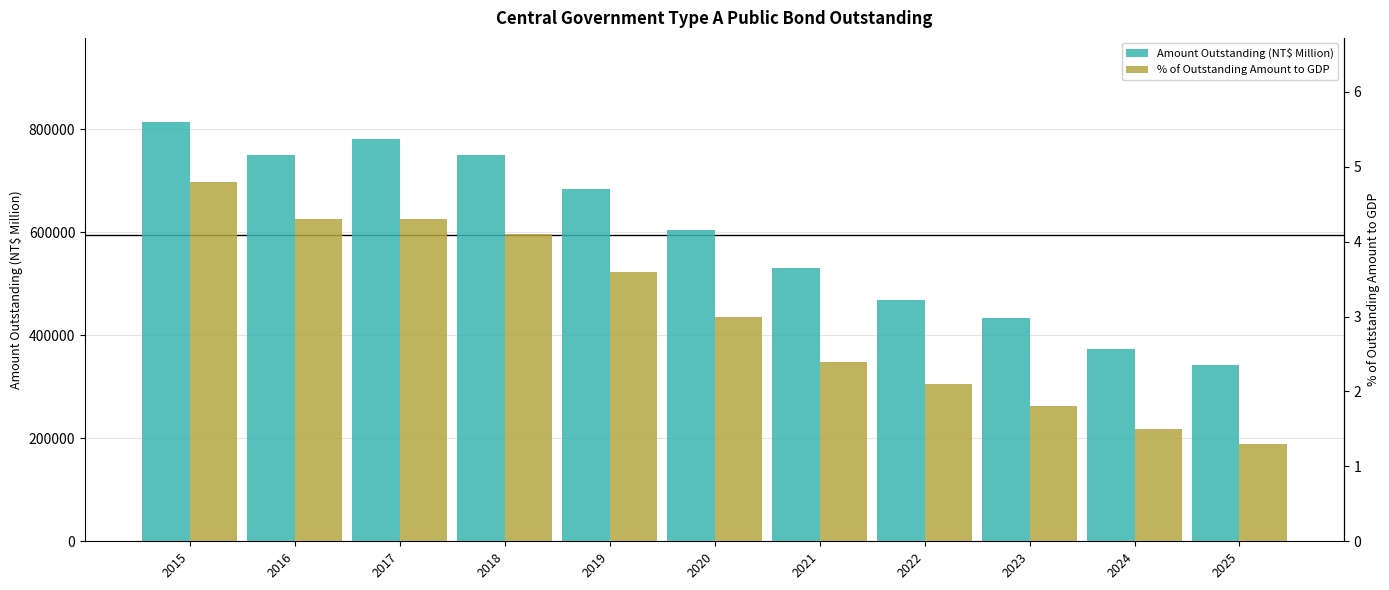

What is the difference between the % of Outstanding Amount to GDP values at 2019 and 2024?

2.1